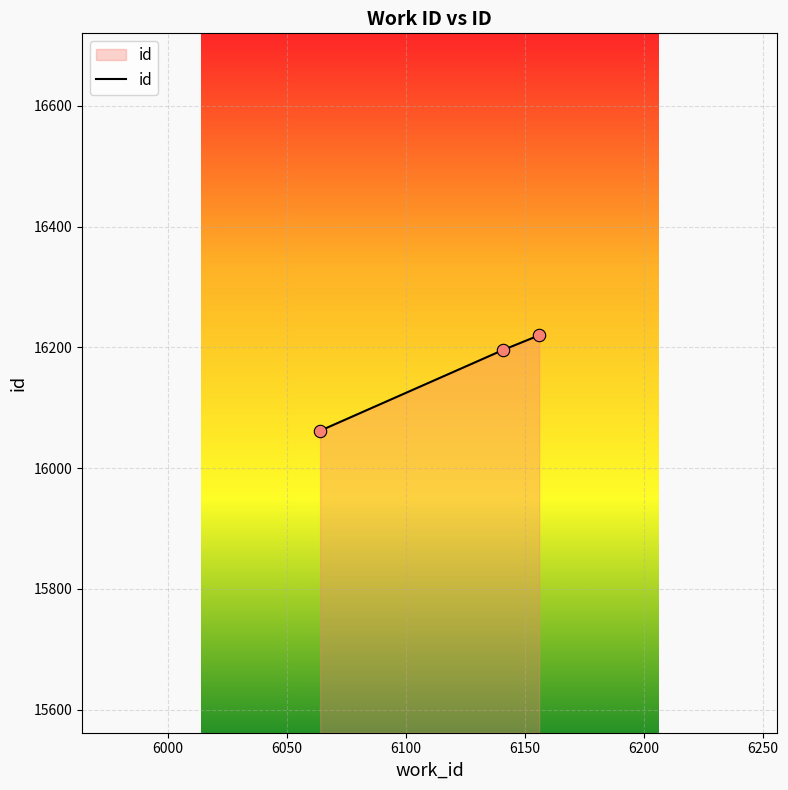

What is the minimum value shown in the chart?

16062